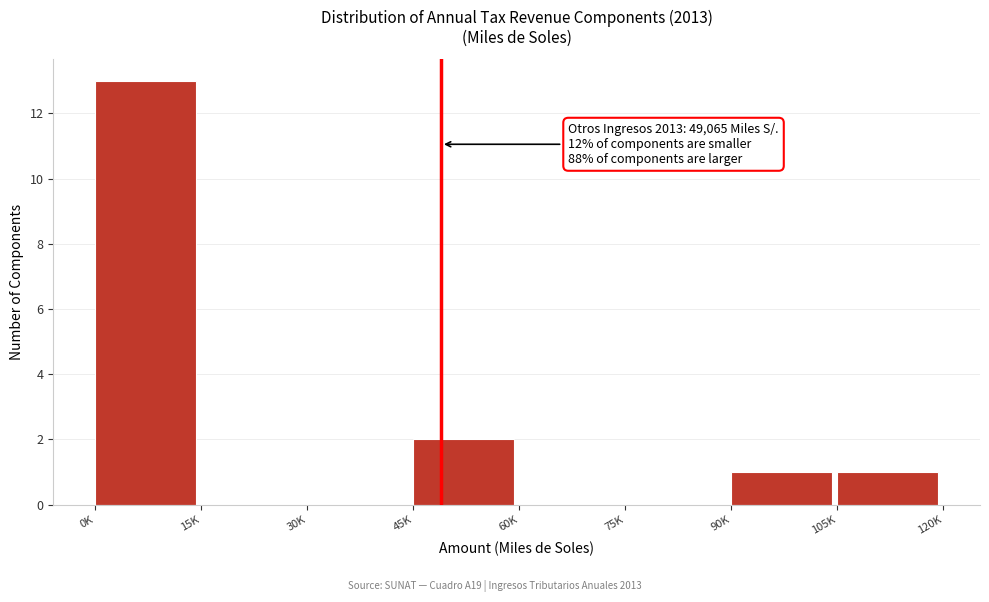

Reading left to right, extract all data points from this chart.

0K=13	15K=0	30K=0	45K=2	60K=0	75K=0	90K=1	105K=1